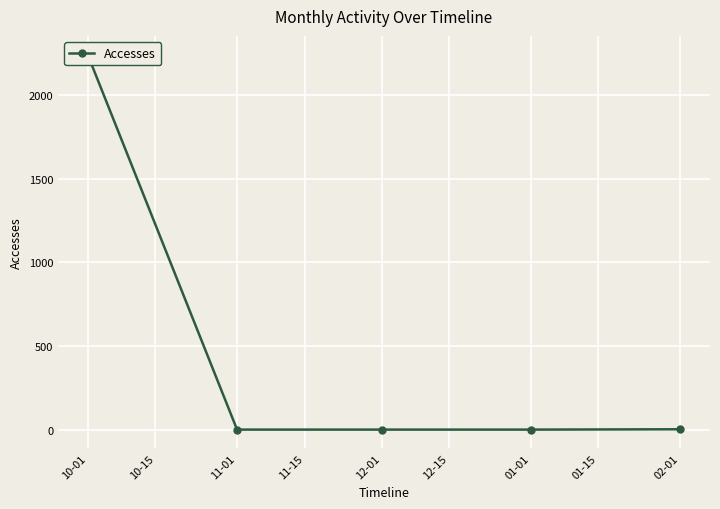

What is the change in value from 10-01 to 01-01?

-2241